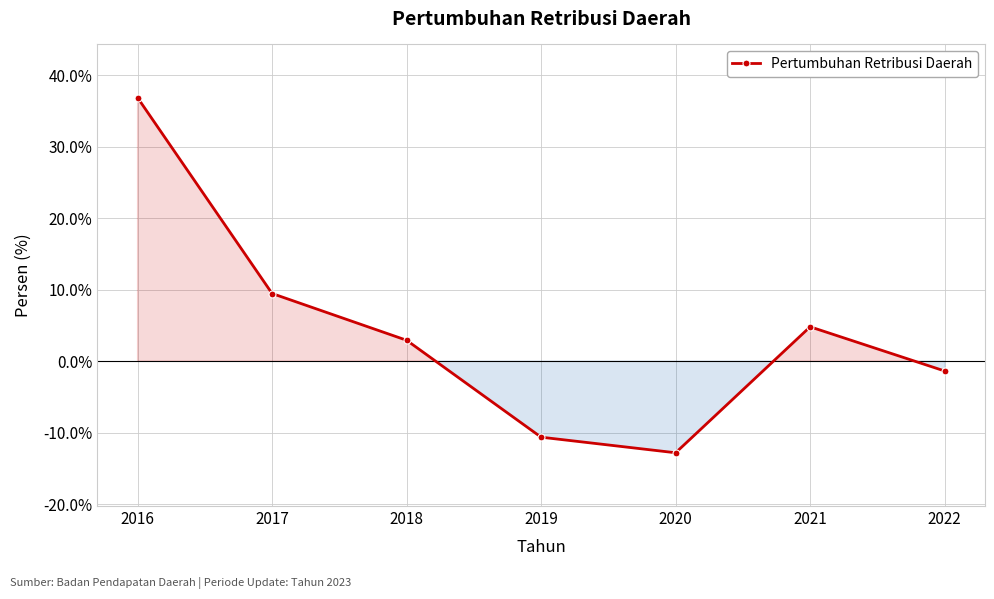

Reading left to right, extract all data points from this chart.

2016=36.9	2017=9.5	2018=2.9	2019=-10.6	2020=-12.8	2021=4.8	2022=-1.4